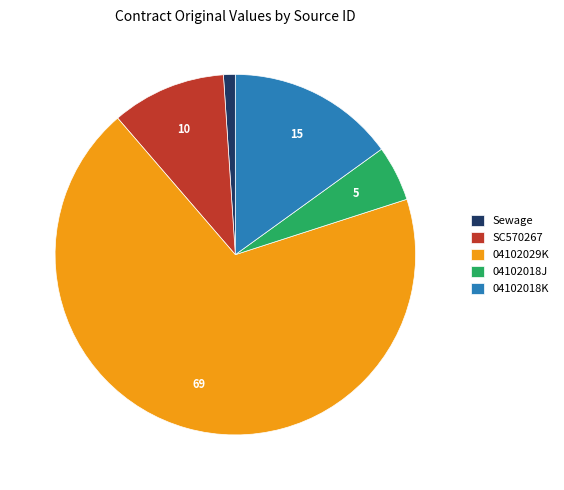

What is the smallest slice in the pie chart?

Sewage